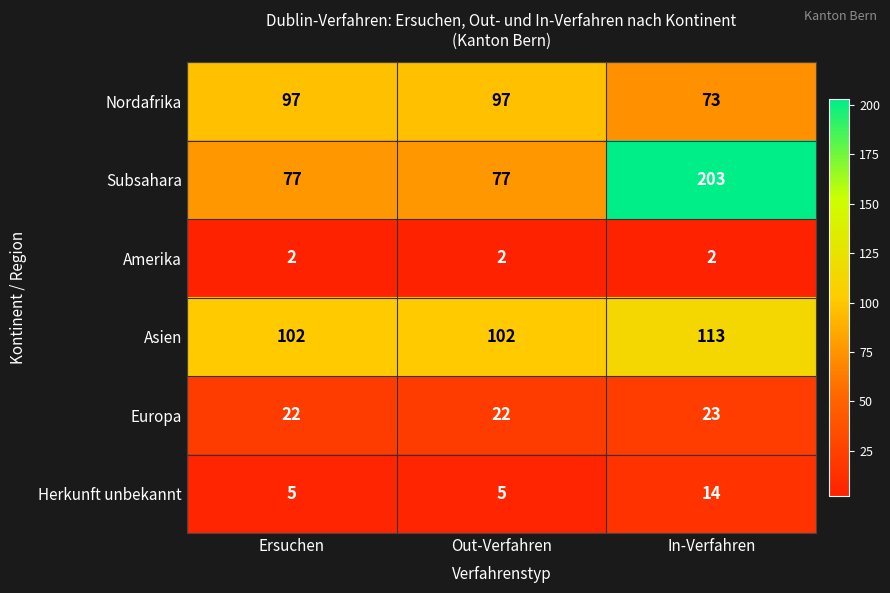

The Herkunft unbekannt series shows 5 at Ersuchen. True or false?

True